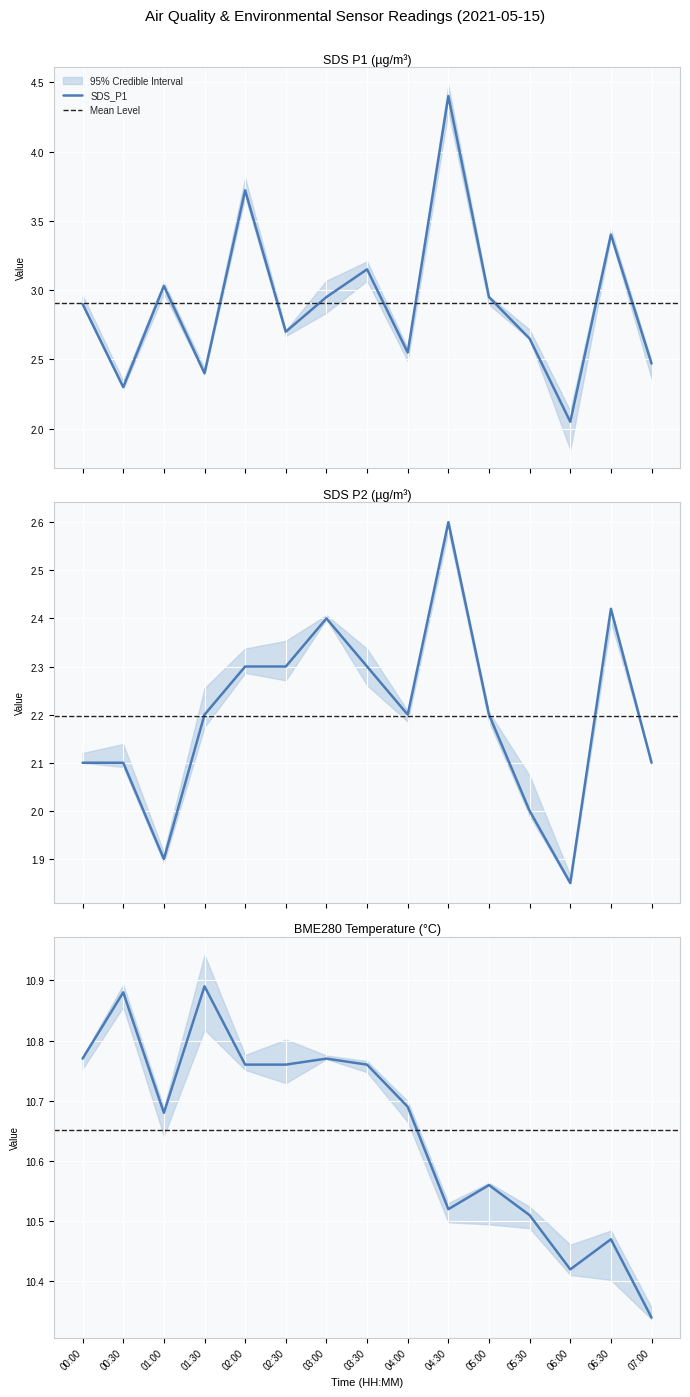

In BME280_temperature, how many points are higher than both neighbors (excluding endpoints)?

5